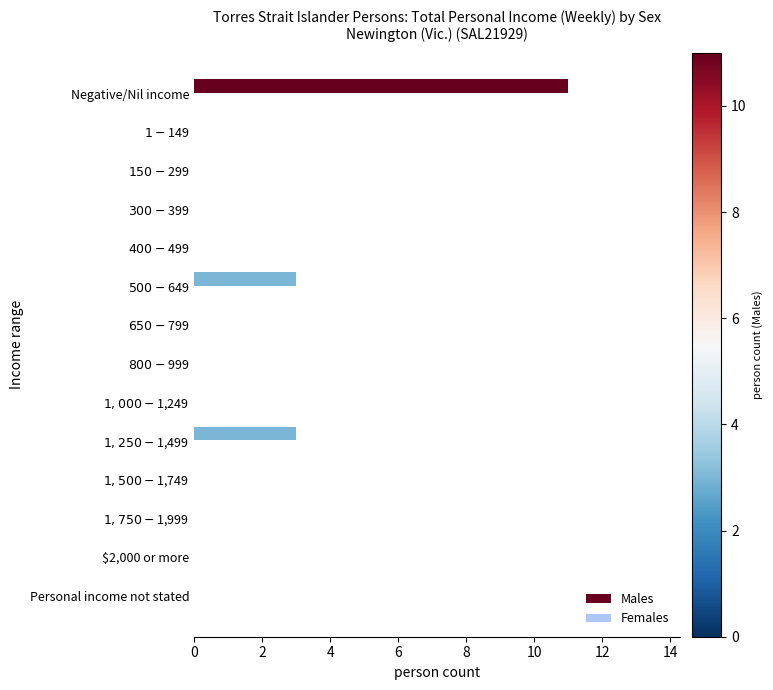

Is it true that the value at Personal income not stated is 0?

True